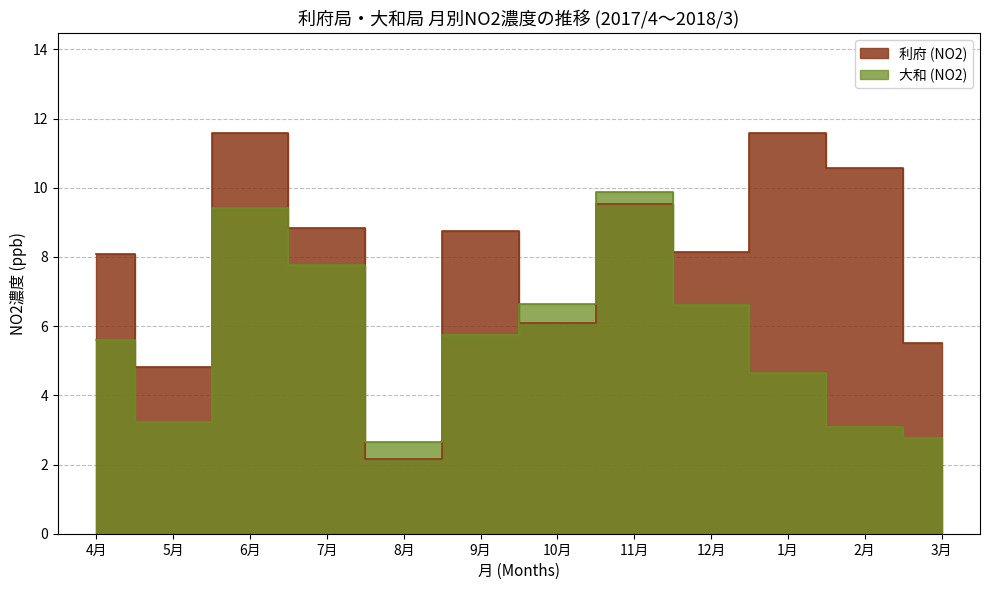

Which label corresponds to the smallest value in the chart?

8月